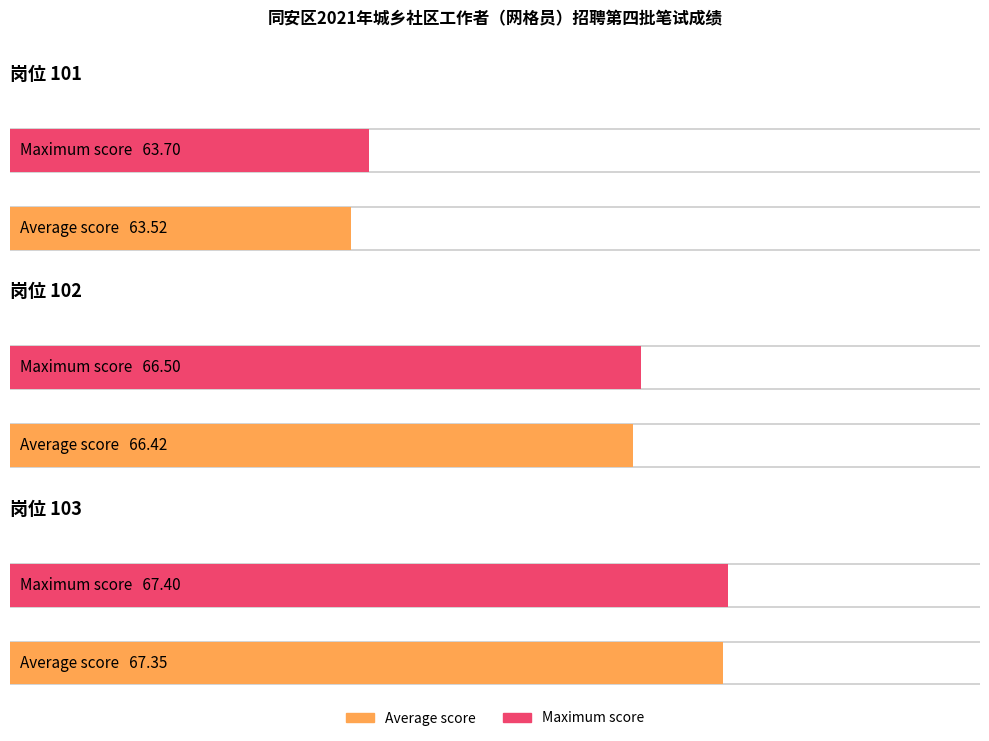

The 笔试成绩 series shows 14.7 at 陈佳薇. True or false?

False